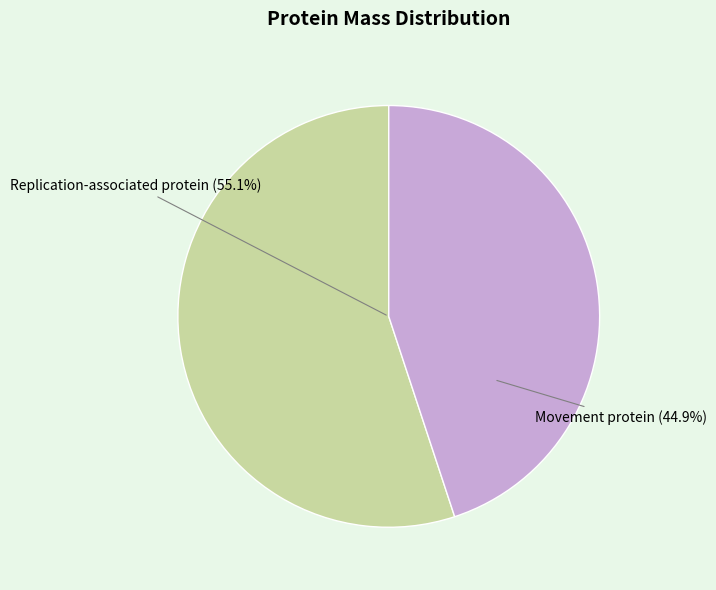

To the nearest percent, what is the average slice percentage?

50%